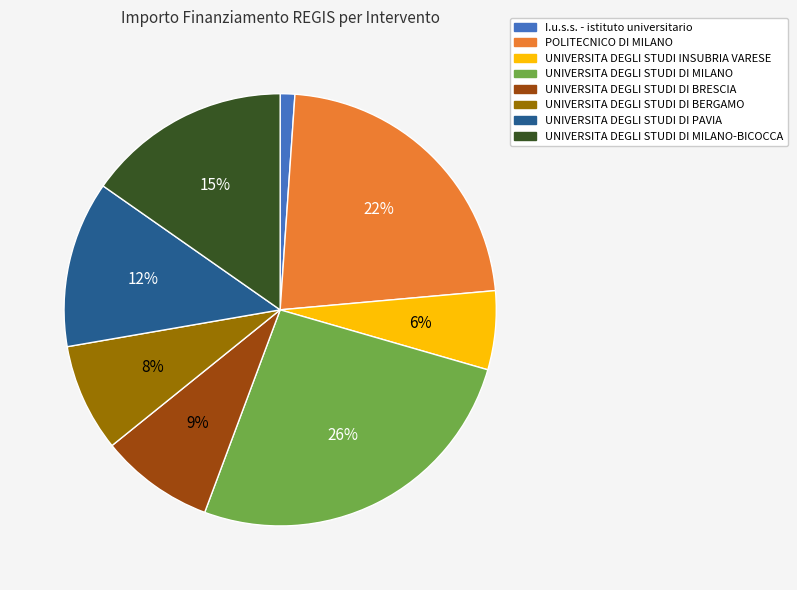

To the nearest percent, what is the difference between the largest and smallest slice percentages?

25%